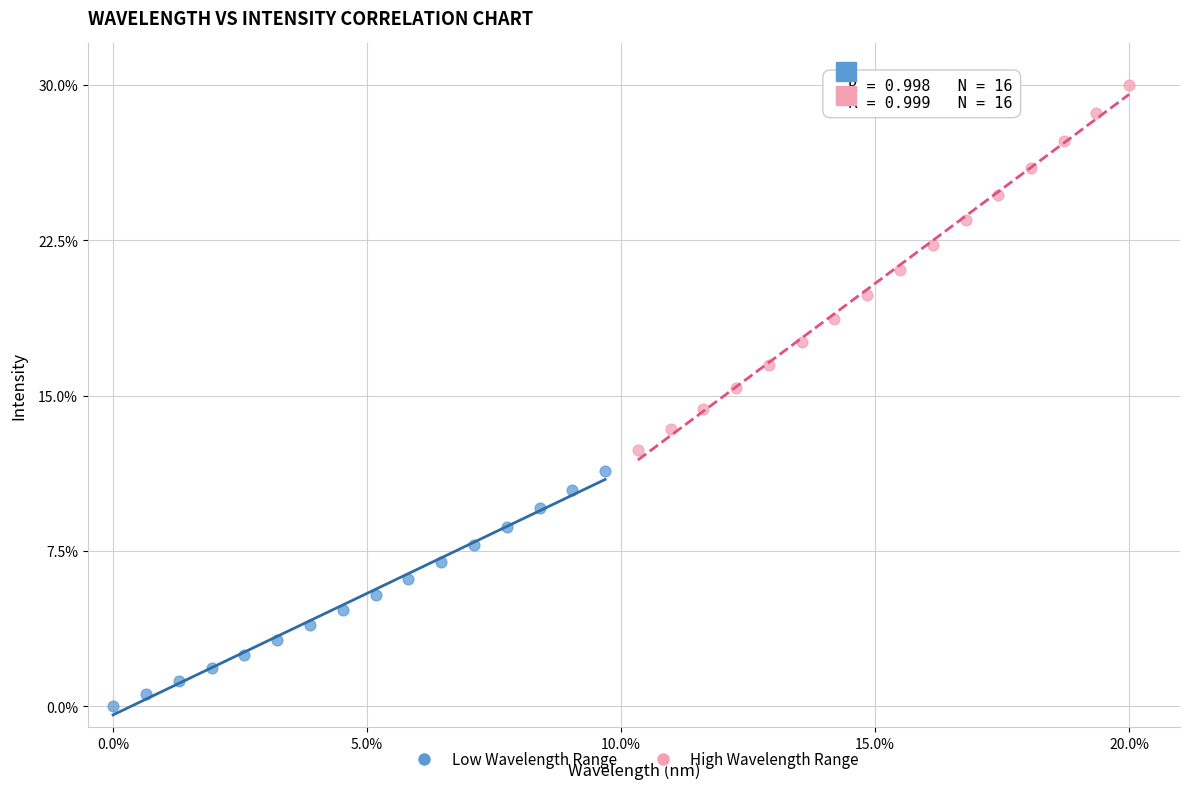

Which series reaches the minimum Y coordinate?

Low Wavelength Range